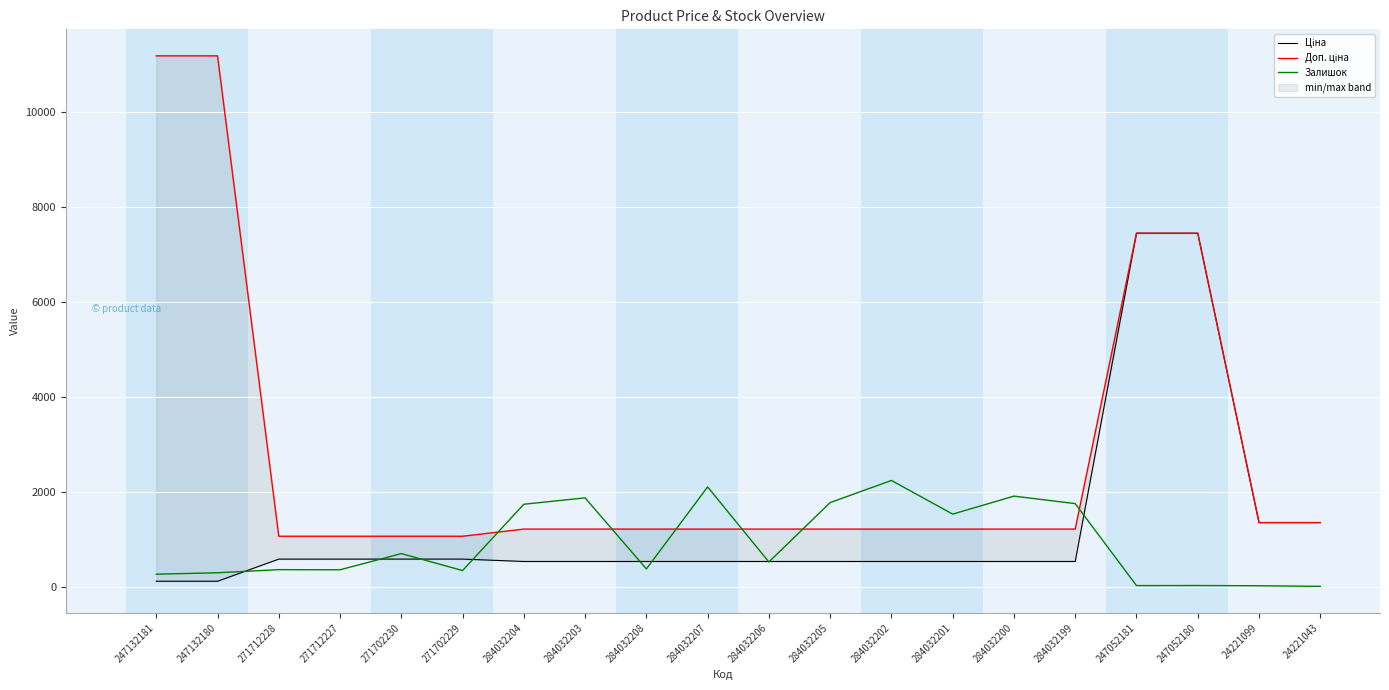

Reading left to right, what are all the values shown in this chart?

Ціна: 247132181=111.8	247132180=111.8	271712228=578.1	271712227=578.1	271702230=578.1	271702229=578.1	284032204=528.2	284032203=528.2	284032208=528.2	284032207=528.2	284032206=528.2	284032205=528.2	284032202=528.2	284032201=528.2	284032200=528.2	284032199=528.2	247052181=7444.6	247052180=7444.6	24221099=1347.9	24221043=1347.9
Доп. ціна: 247132181=11182.0	247132180=11182.0	271712228=1060.0	271712227=1060.0	271702230=1060.0	271702229=1060.0	284032204=1210.7	284032203=1210.7	284032208=1210.7	284032207=1210.7	284032206=1210.7	284032205=1210.7	284032202=1210.7	284032201=1210.7	284032200=1210.7	284032199=1210.7	247052181=7444.6	247052180=7444.6	24221099=1348.0	24221043=1348.0
Залишок: 247132181=260.0	247132180=290.0	271712228=356.0	271712227=353.0	271702230=694.0	271702229=337.0	284032204=1734.0	284032203=1868.0	284032208=371.0	284032207=2099.0	284032206=518.0	284032205=1769.0	284032202=2235.0	284032201=1526.0	284032200=1905.0	284032199=1747.0	247052181=20.0	247052180=21.0	24221099=16.0	24221043=4.0